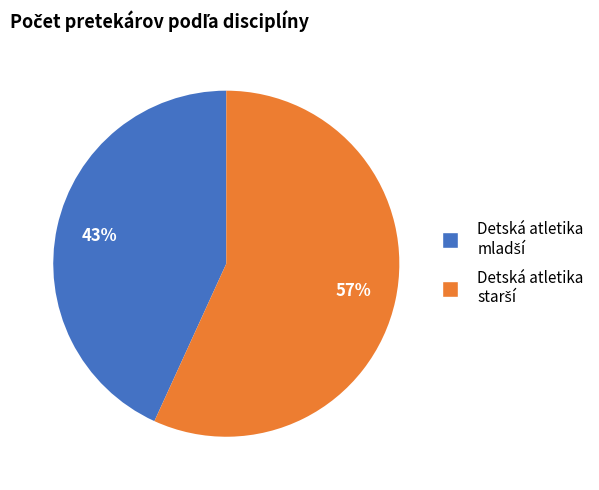

Does any single category account for the majority?

Yes